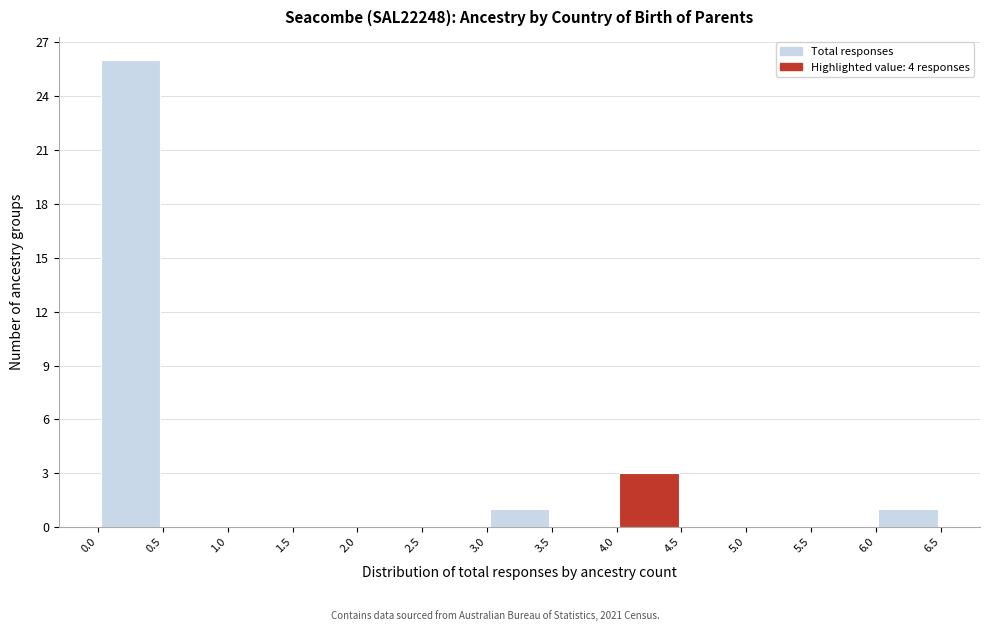

How tall is the bar that spans 4.0 to 4.5 on the x-axis? The values are not printed on the chart, so give them approximately, as read against the axis.

3